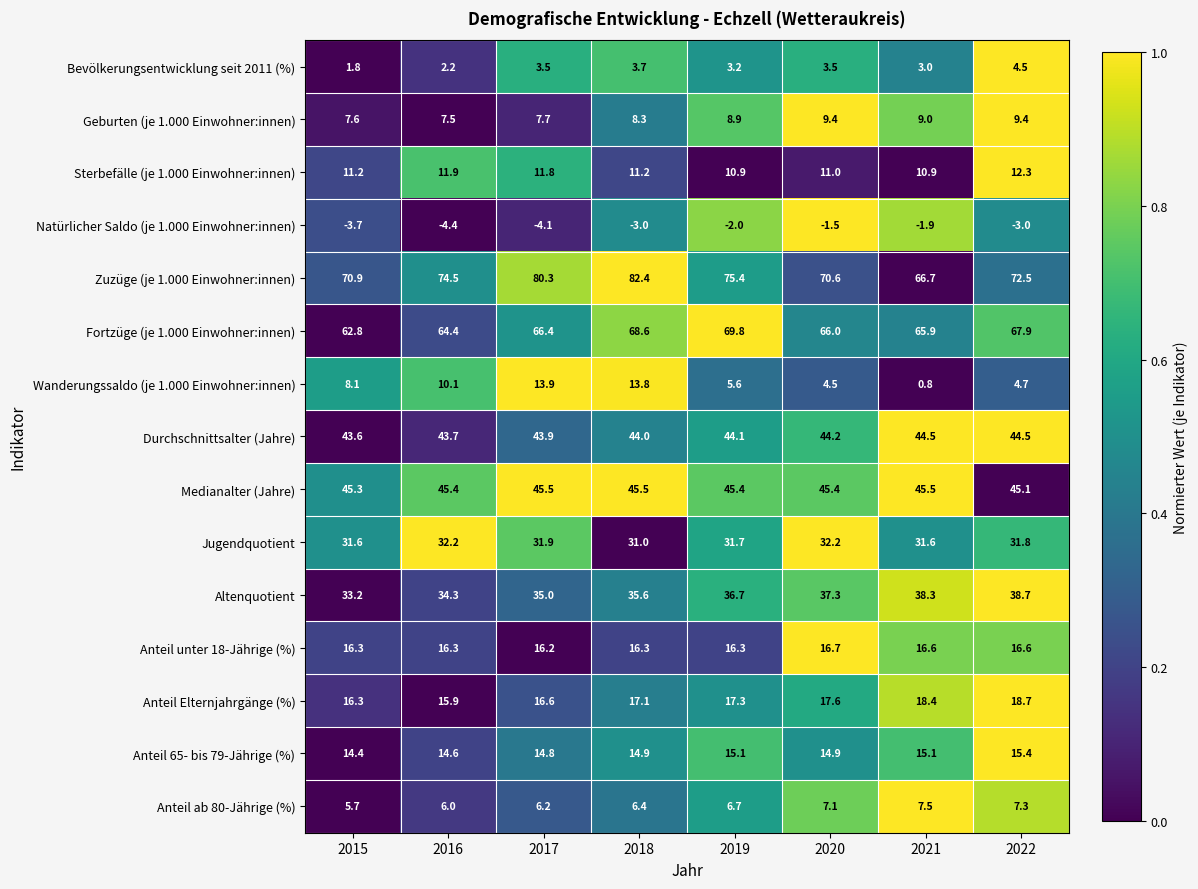

What is the maximum value shown in the chart?

82.4